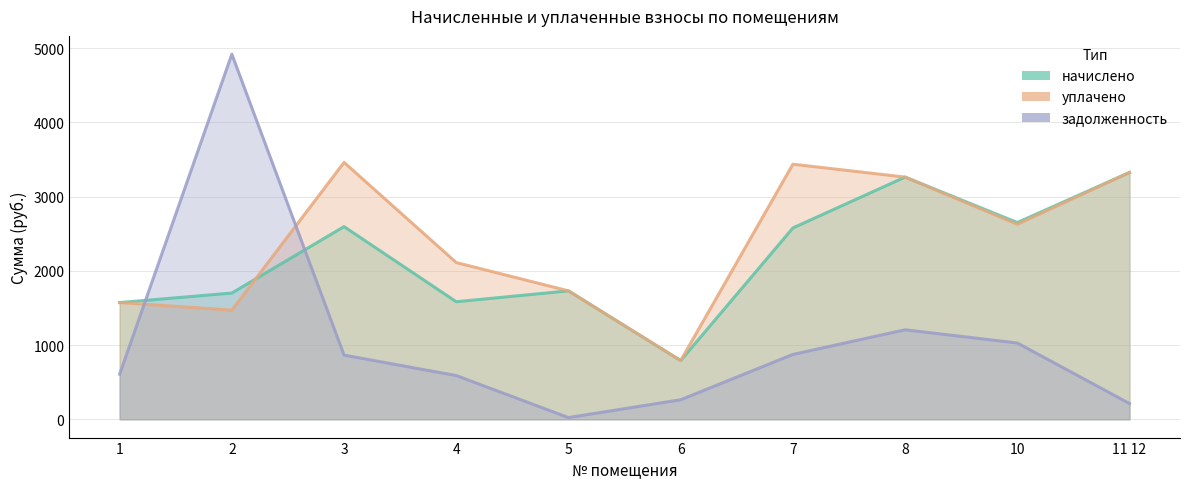

What is the difference between the highest and lowest values at 8?

2056.6